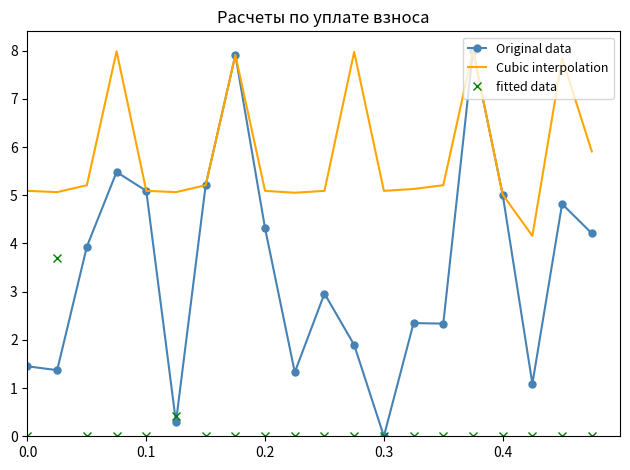

What is the maximum value for fitted data?

3.7